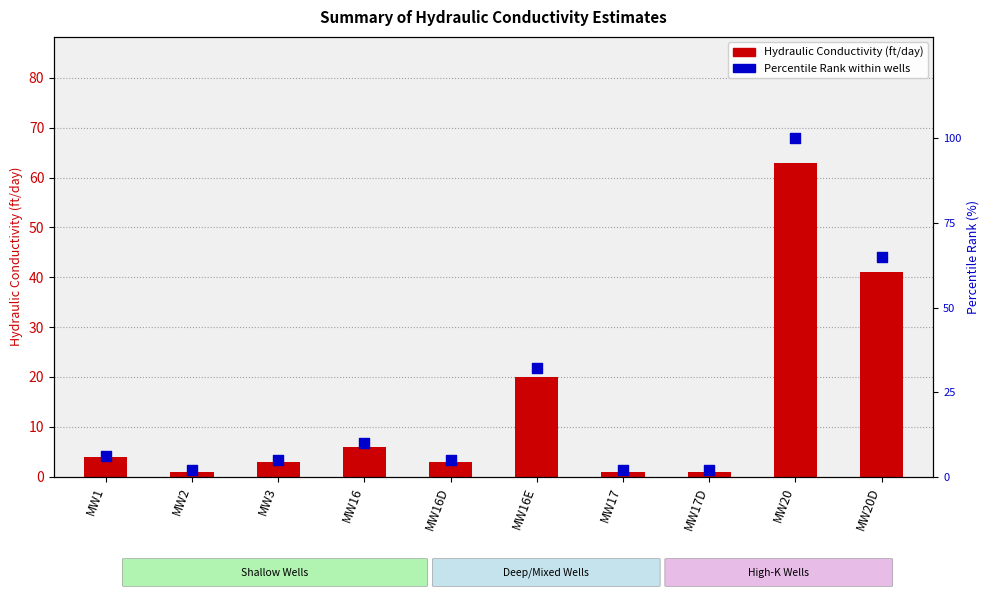

At how many categories does at least one series exceed 4?

7